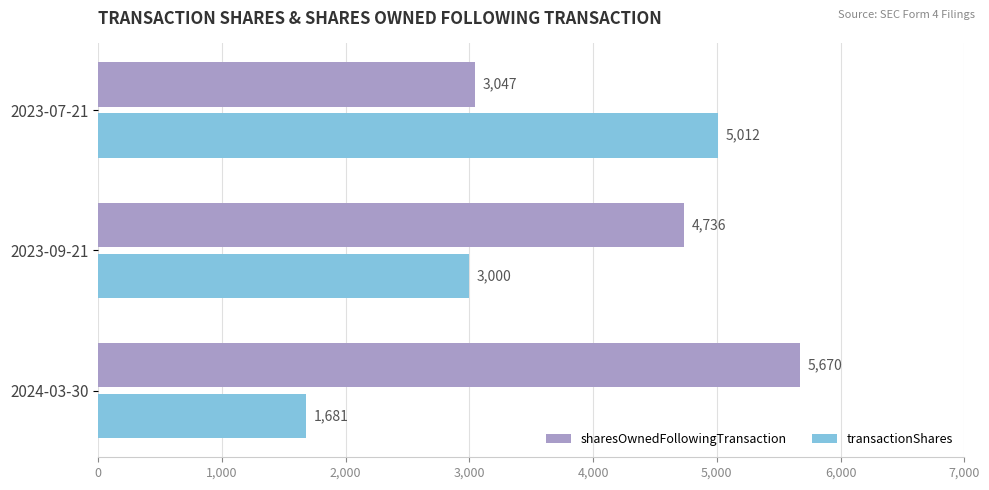

Is it true that sharesOwnedFollowingTransaction equals 5670 at 2024-03-30?

True